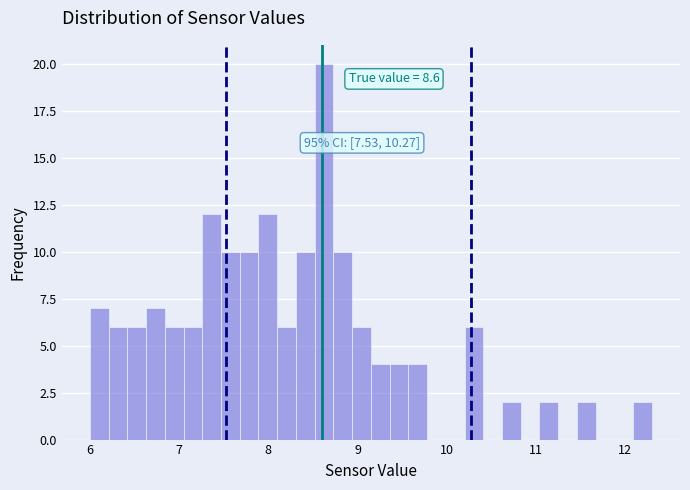

Read against the x-axis, roughly where is the centre of the tallest bar?

8.6